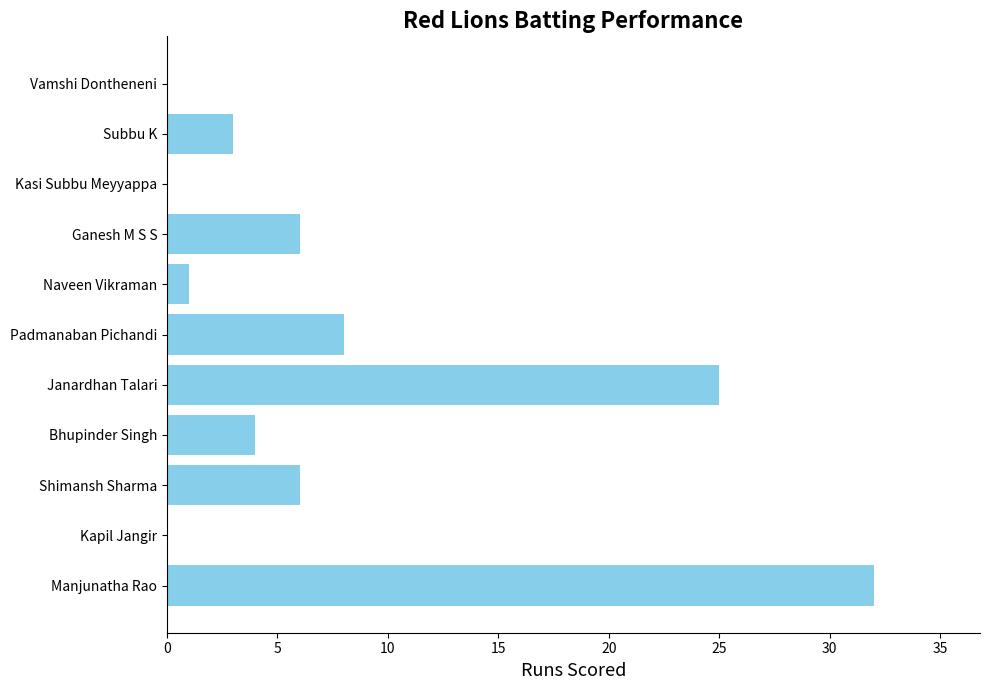

Are the bars horizontal?

Yes